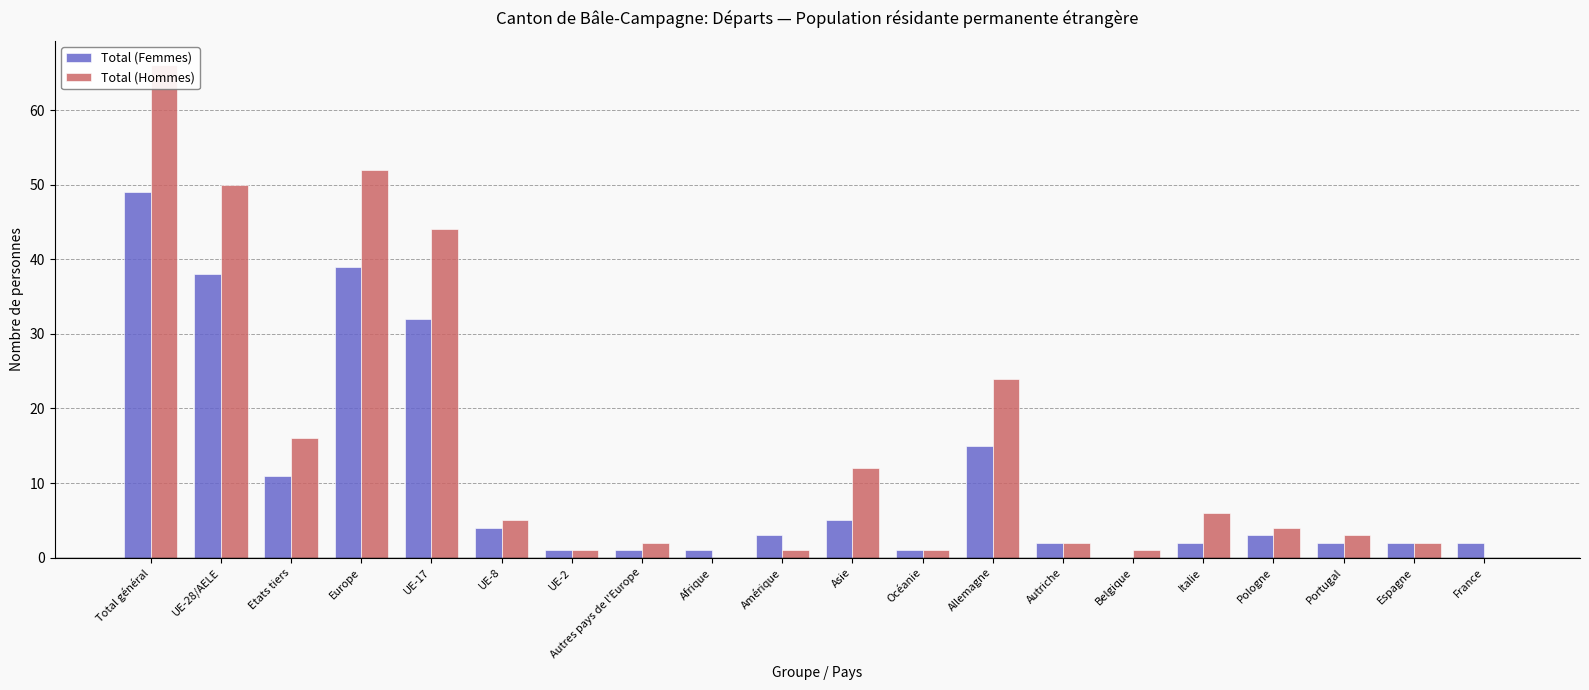

Are the bars grouped side by side (vs. stacked)?

Yes